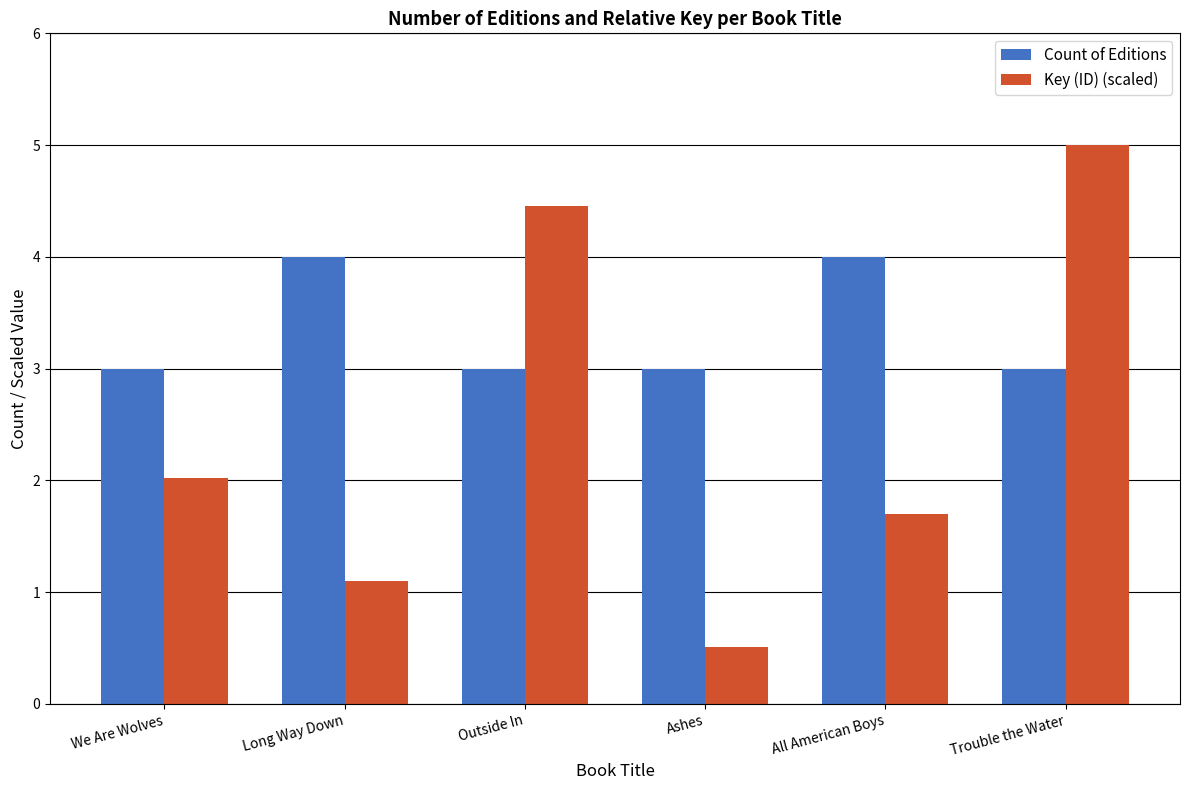

What are all the series names shown in the legend?

Count of Editions, Key (ID) (scaled)